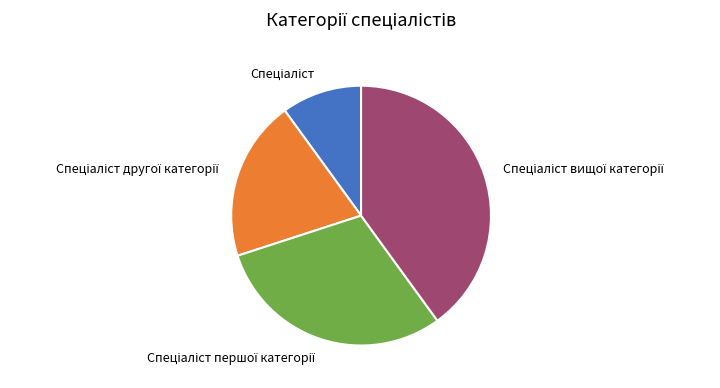

Is there a majority slice in this chart?

No